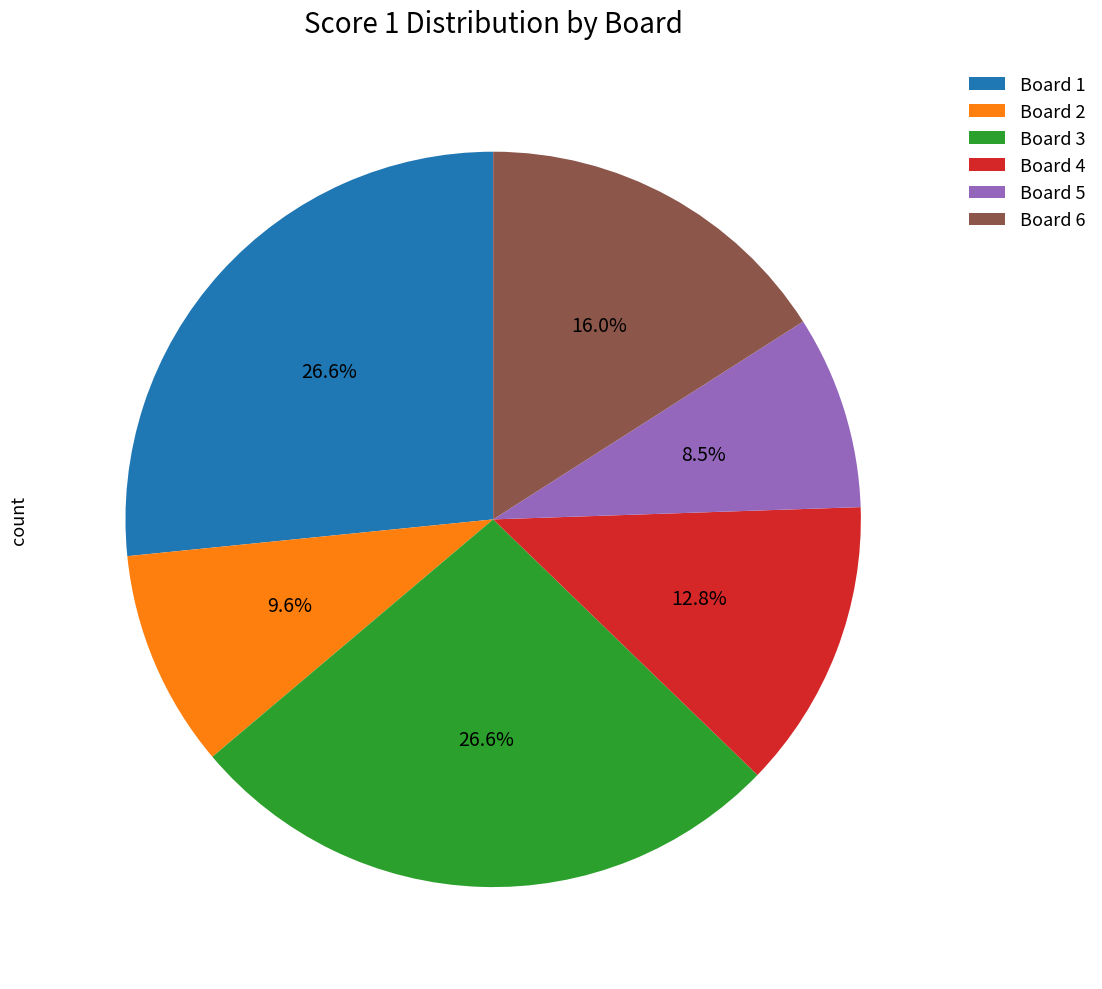

To the nearest percent, what is the average slice percentage?

17%